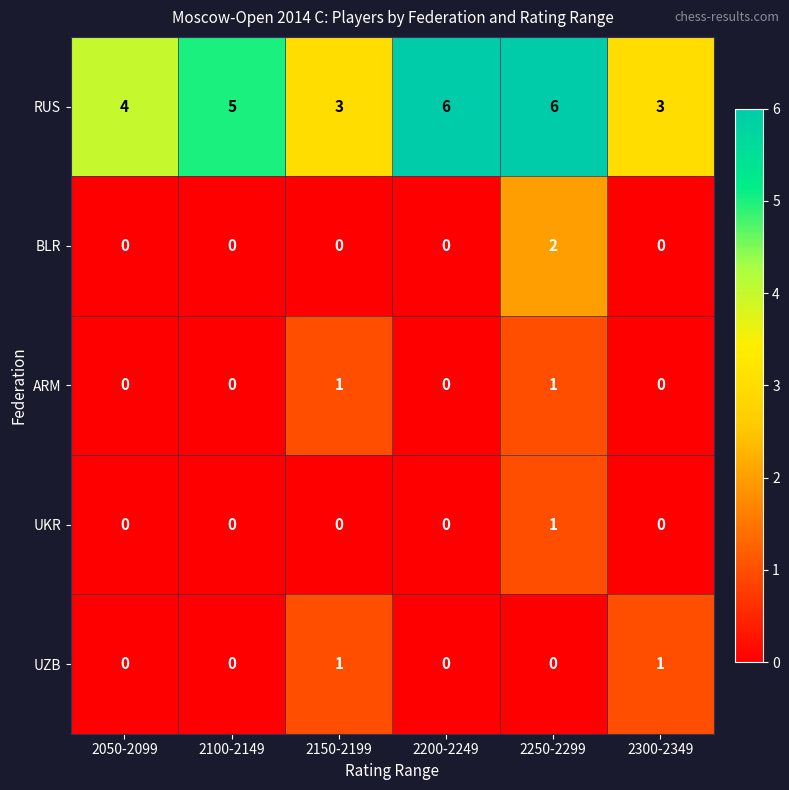

Which series has the largest total across all categories?

RUS